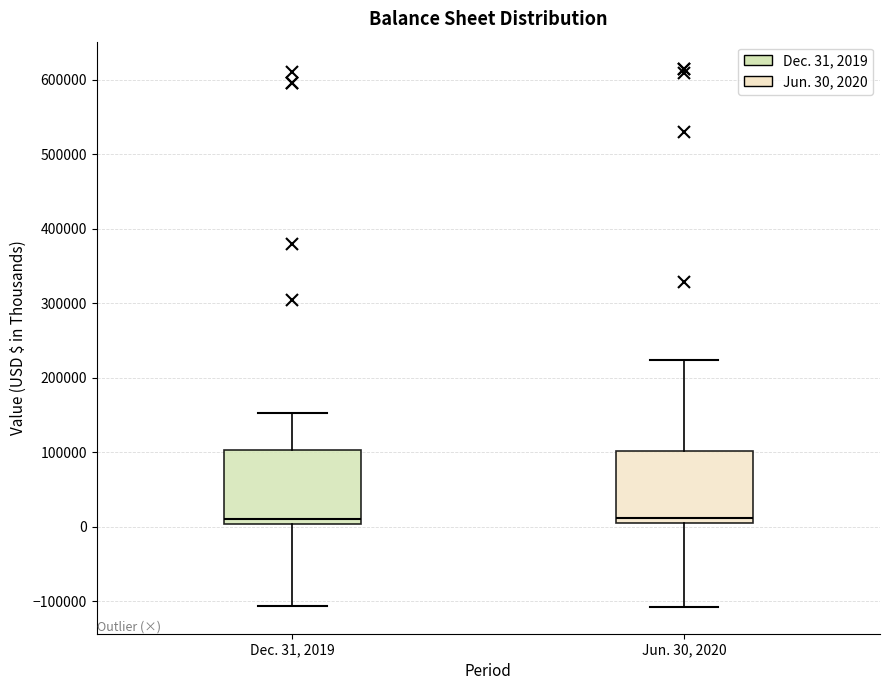

Reading left to right, read every box against the y-axis: the position of its median line, the range the box covers, and the ends of its whiskers. The values are not printed on the chart, so give them approximately, as read against the axis.

Dec. 31, 2019: median 10000, box 0 to 100000, whiskers -110000 to 150000
Jun. 30, 2020: median 10000 (just above the box's lower edge), box 10000 to 100000, whiskers -110000 to 220000